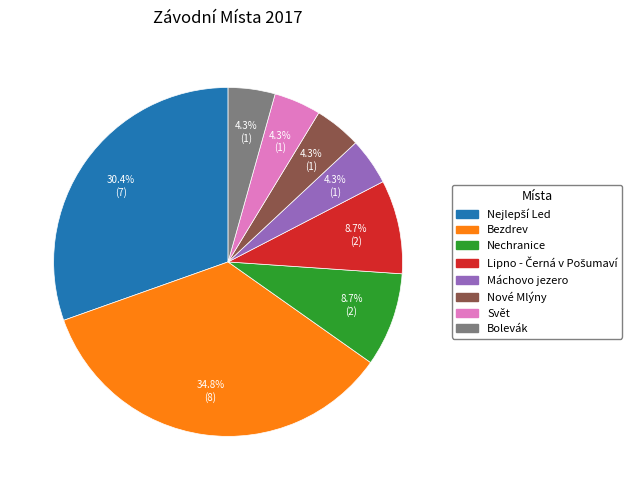

What portion of the pie excludes Máchovo jezero?

95.7%